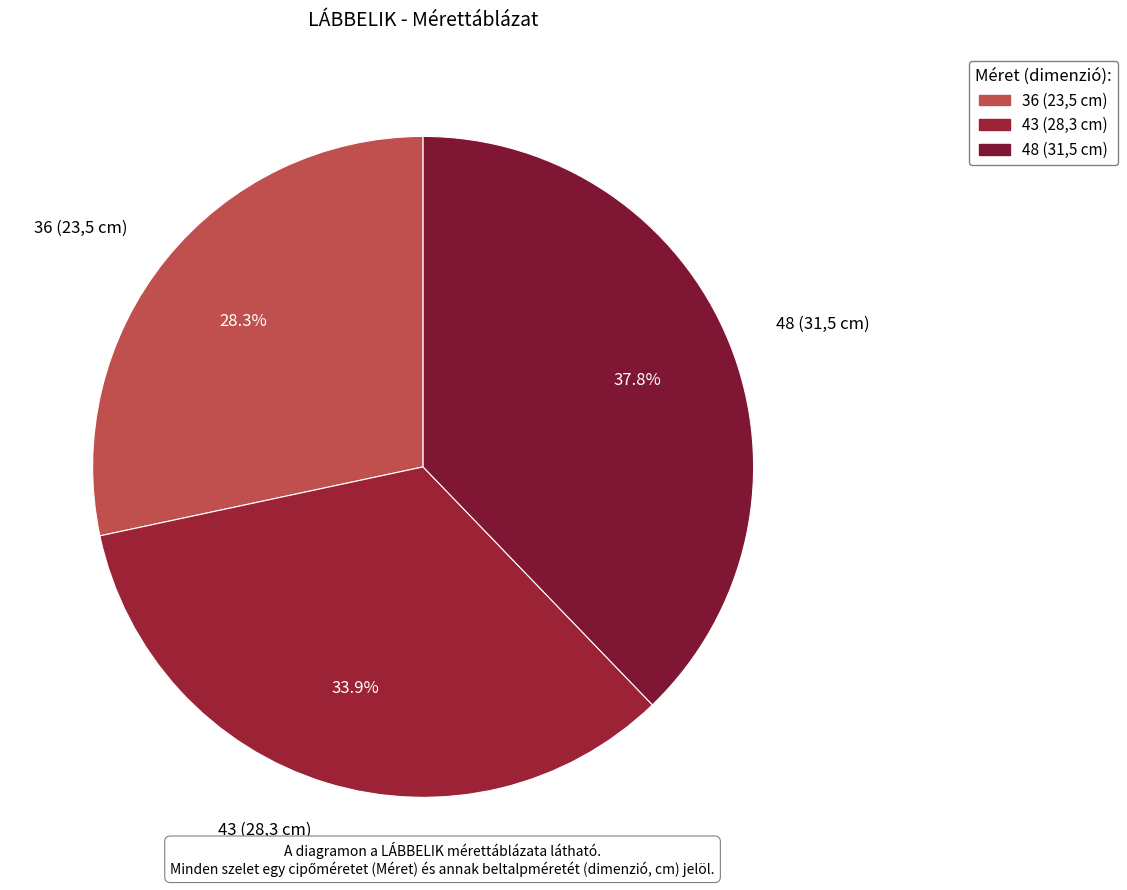

How much of the chart is everything except 36 (23,5 cm)?

71.7%